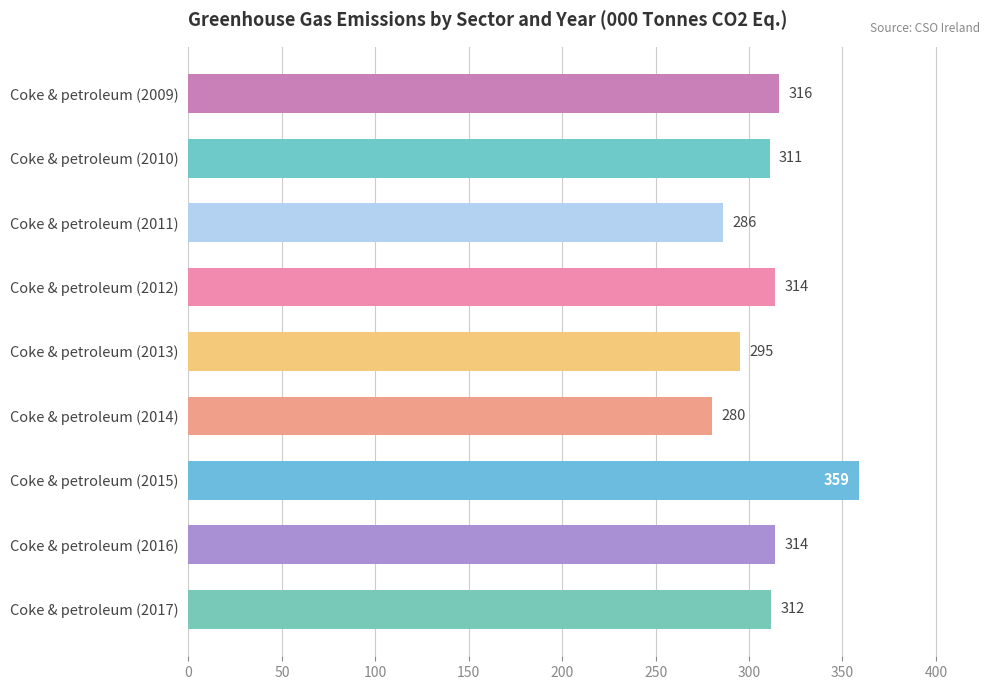

At which category does the chart reach its minimum across all series?

Coke & petroleum (2014)